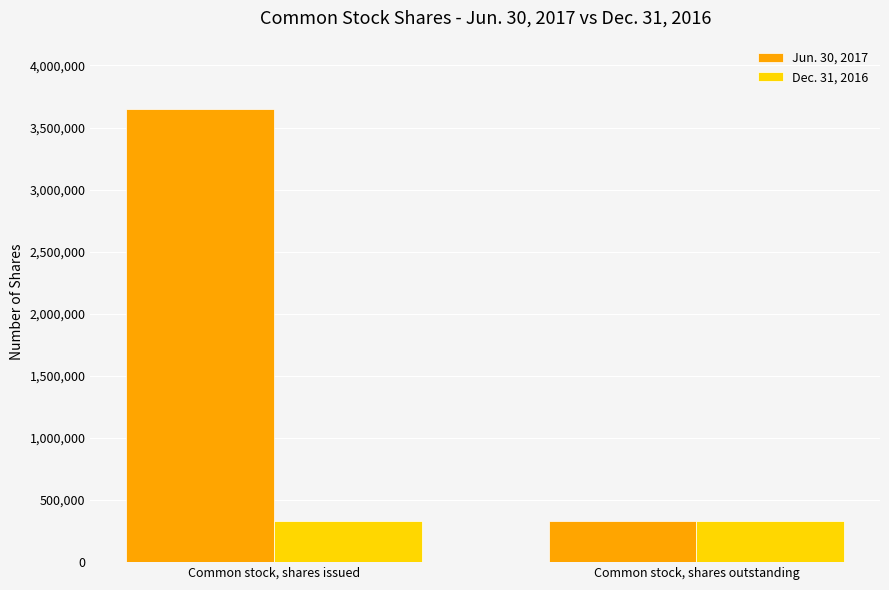

Which series has the largest range (max minus min)?

Jun. 30, 2017